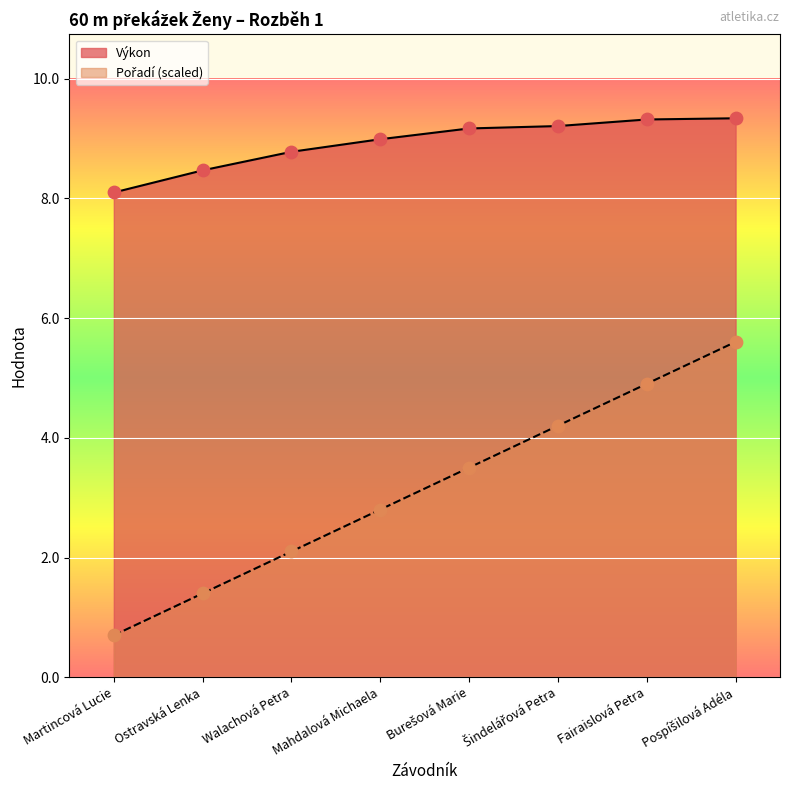

What is the difference between the highest and lowest values at Martincová Lucie?

7.4